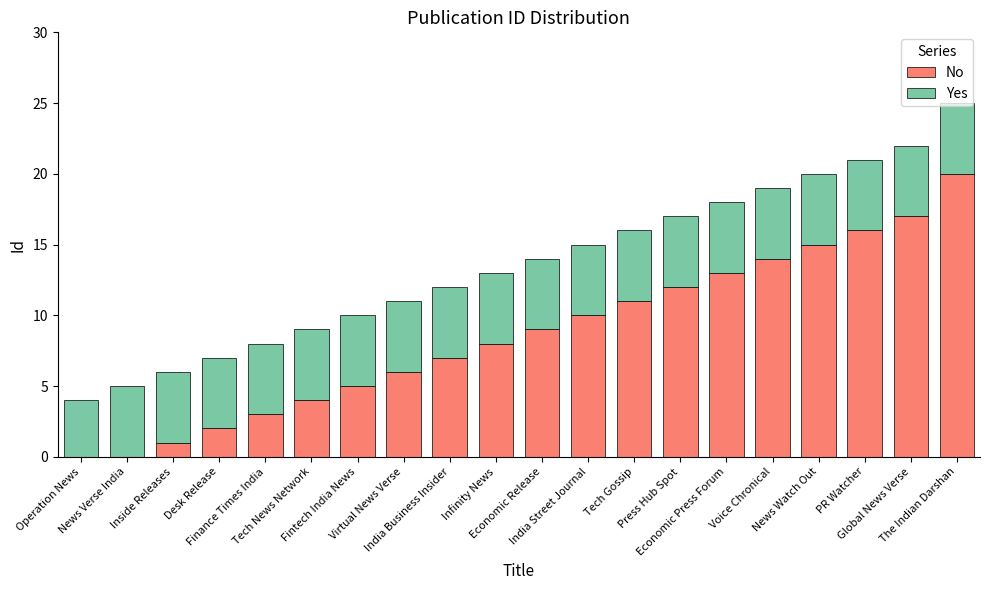

What is the highest value of the No series?

20